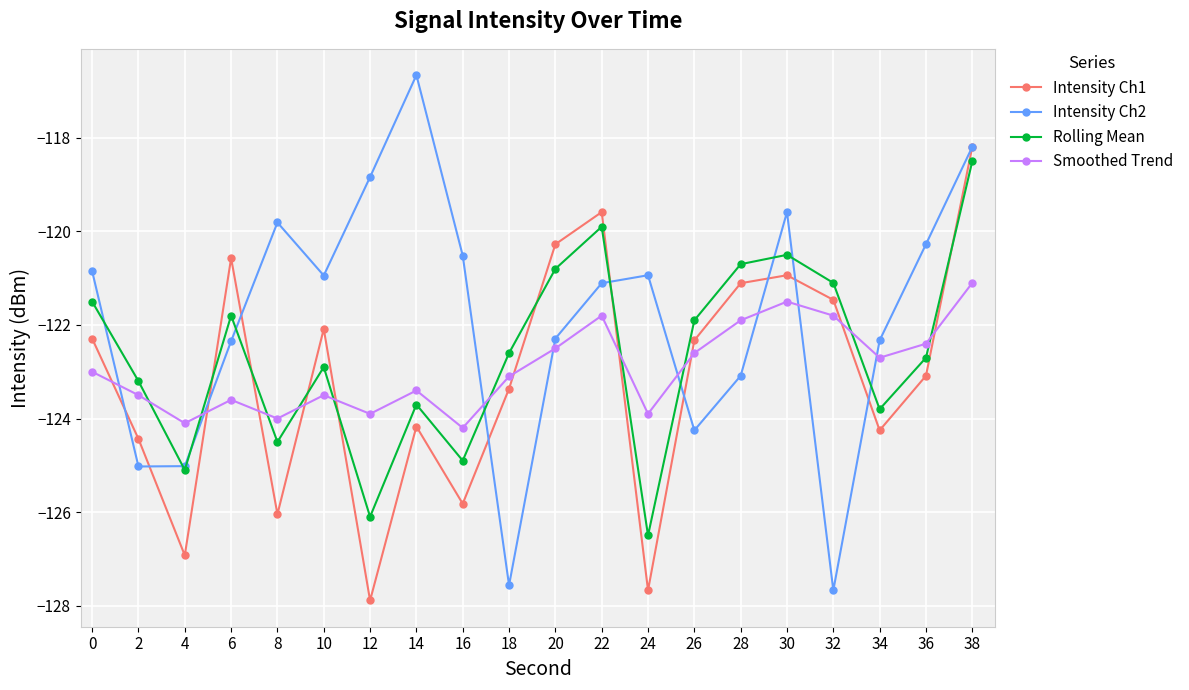

What is the difference between the highest and lowest values at 0?

2.2